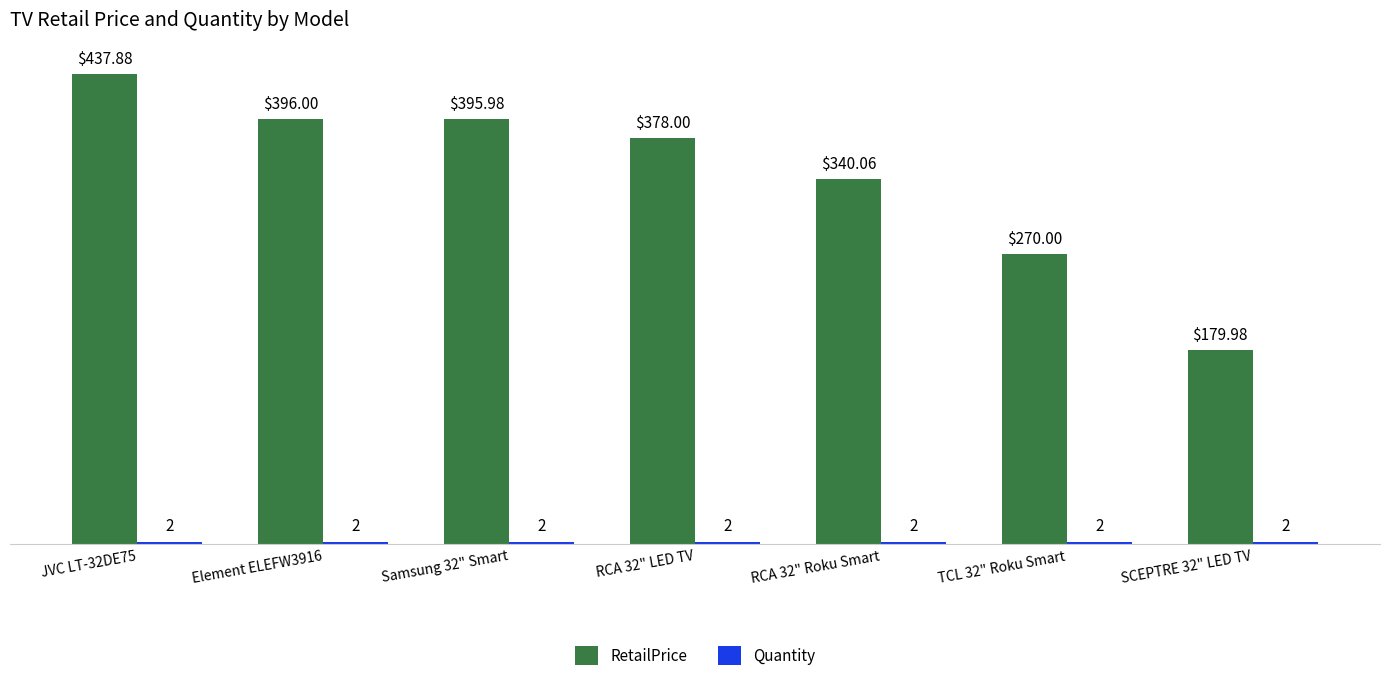

Rank the categories by RetailPrice value from highest to lowest.

JVC LT-32DE75, Element ELEFW3916, Samsung 32" Smart, RCA 32" LED TV, RCA 32" Roku Smart, TCL 32" Roku Smart, SCEPTRE 32" LED TV